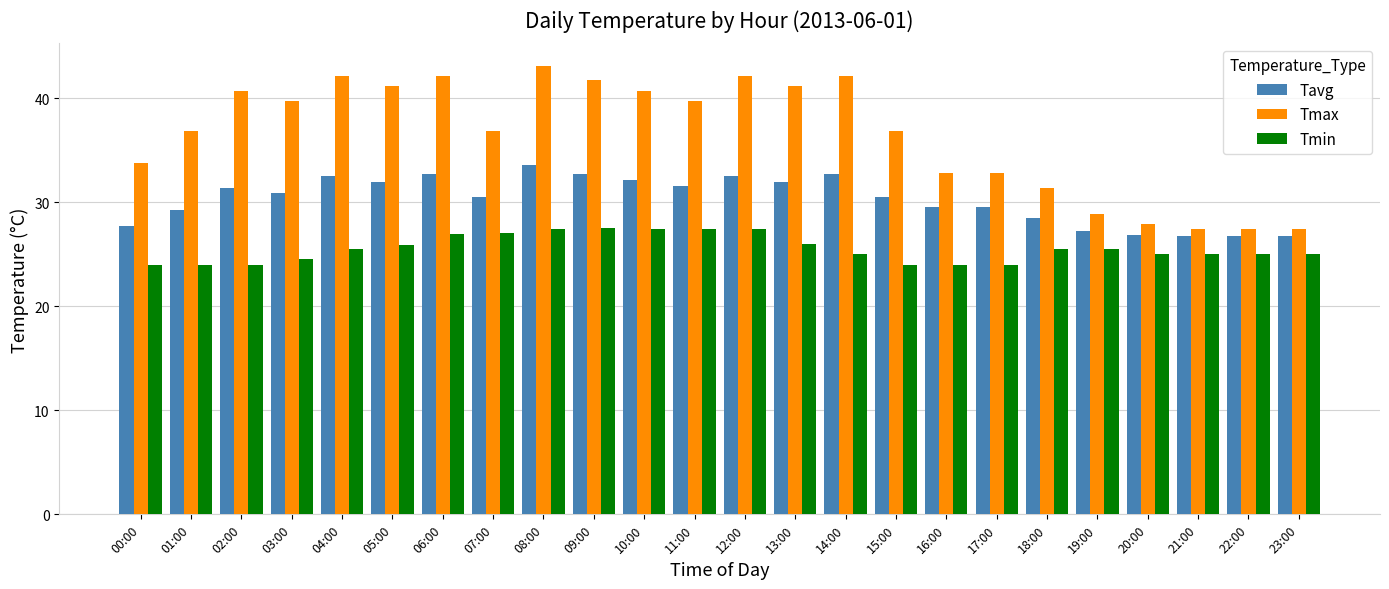

What is the difference between the maximum and minimum values in the Tmin series?

3.5